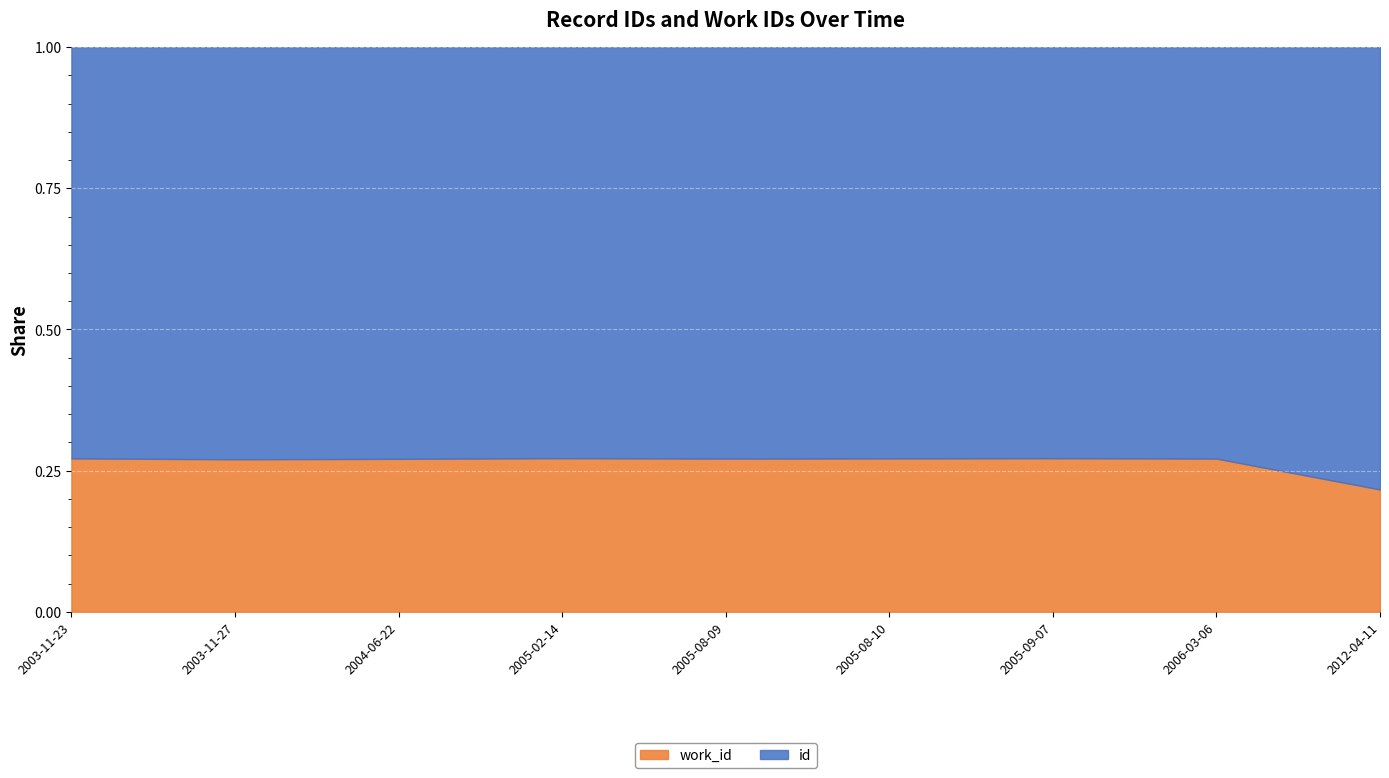

Rank the series by their average value, from highest to lowest.

id, work_id